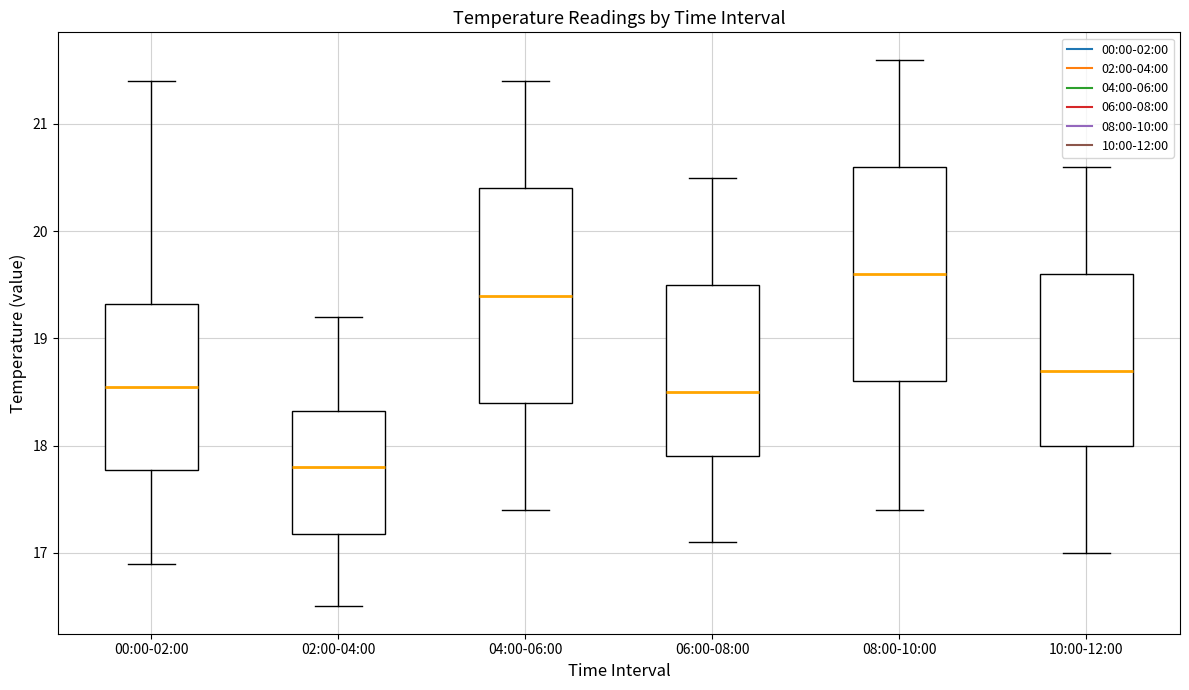

Where does the median line of the box for 02:00-04:00 sit on the y-axis? The values are not printed on the chart, so give them approximately, as read against the axis.

17.8